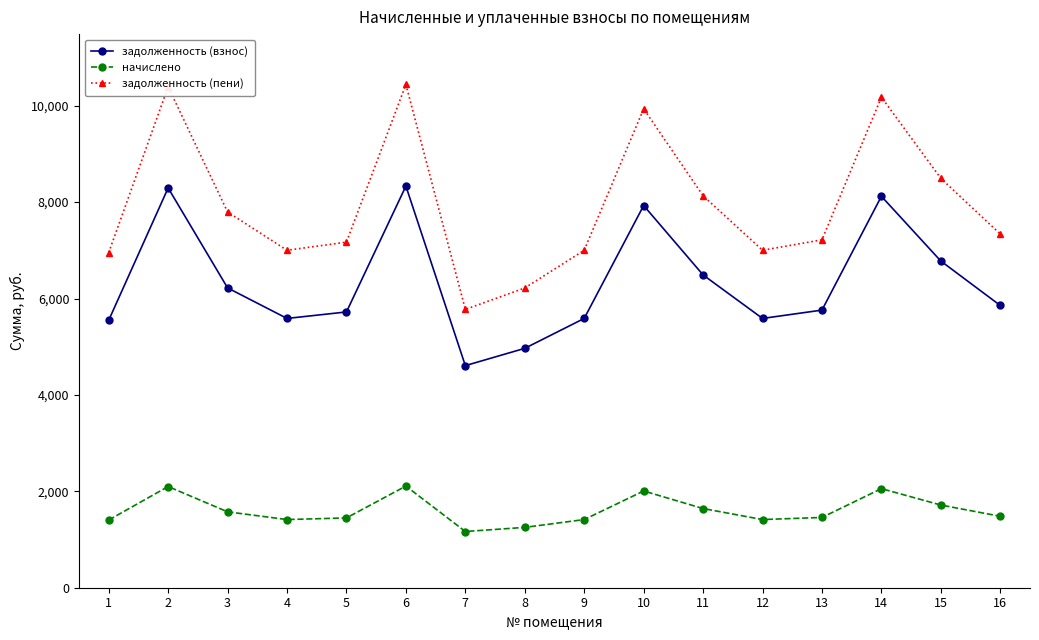

What is the difference between the задолженность (пени) values at 15 and 4?

1491.7